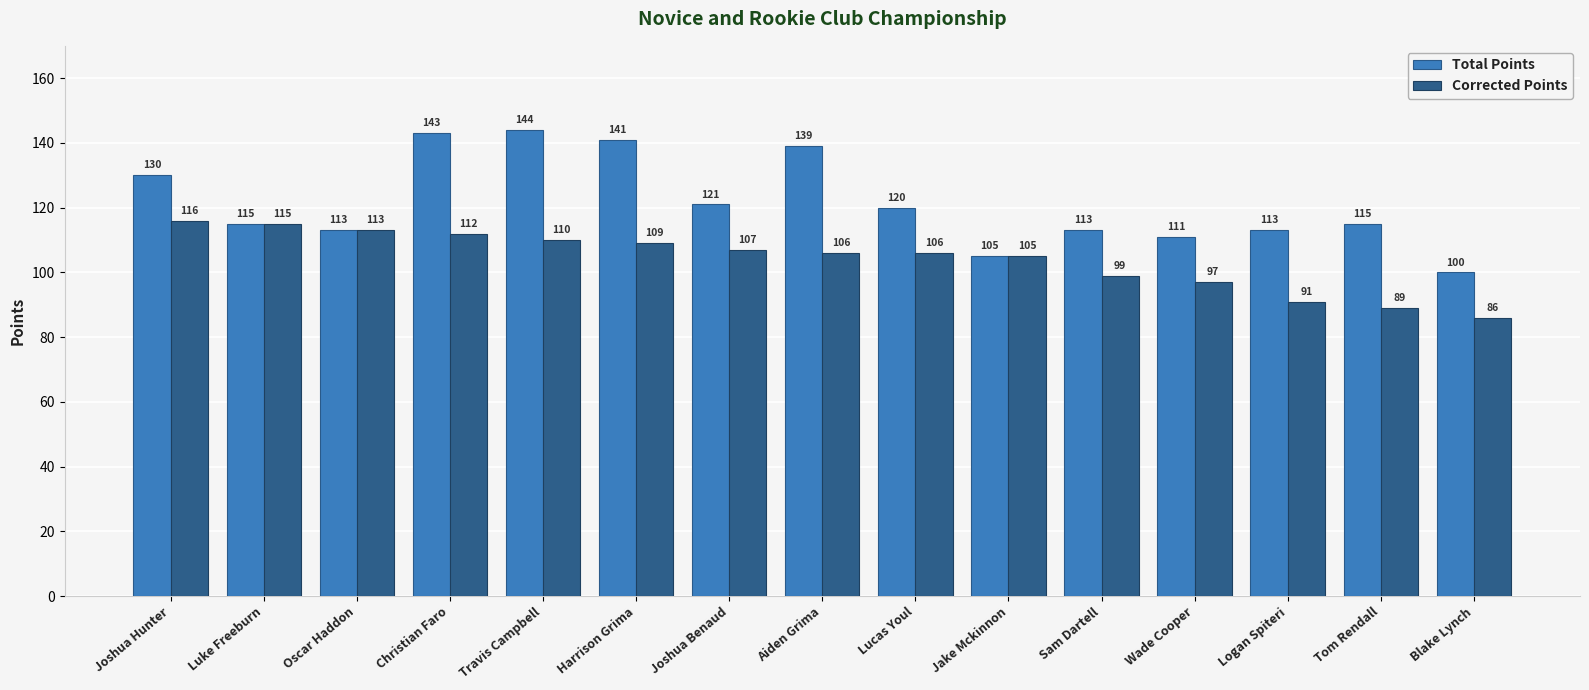

The value of Corrected Points at Aiden Grima is 106. True or false?

True